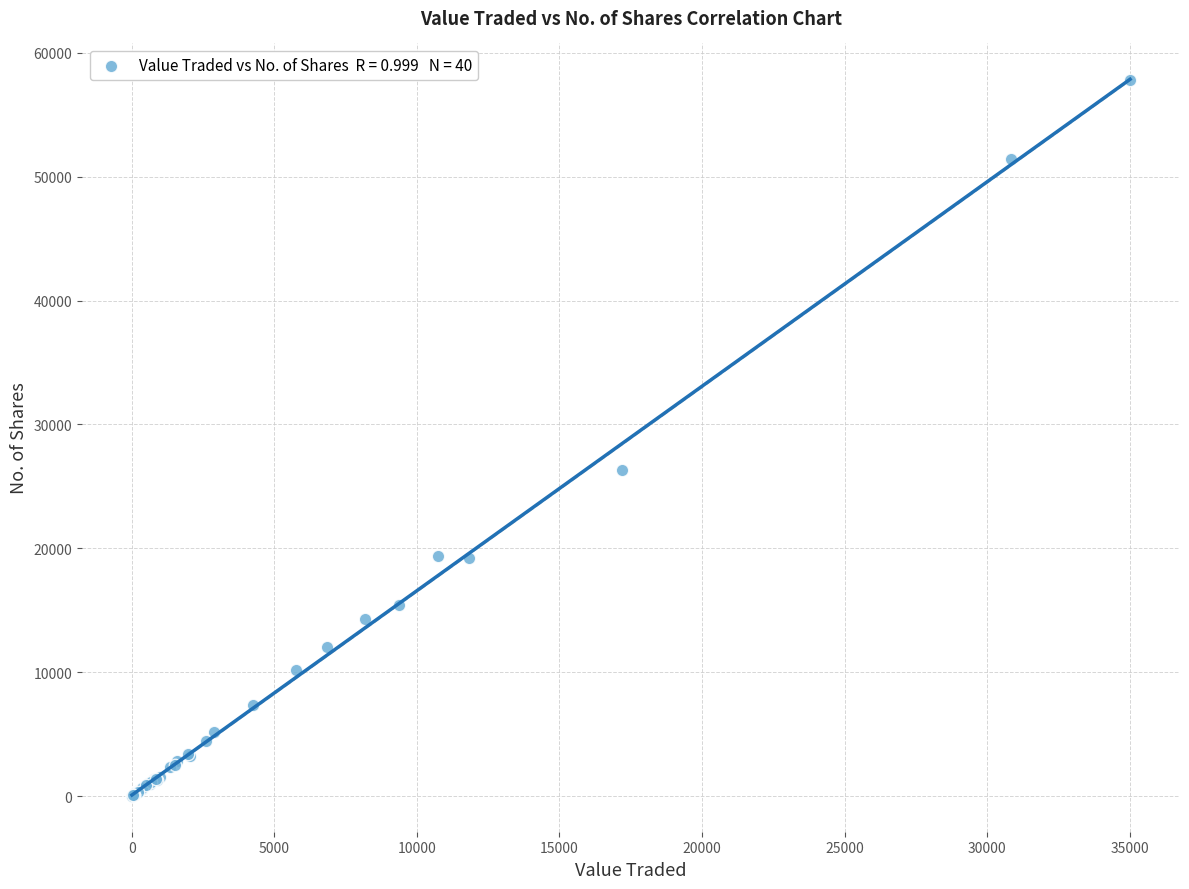

What Y value in the scatter plot is closest to 28906?

26334